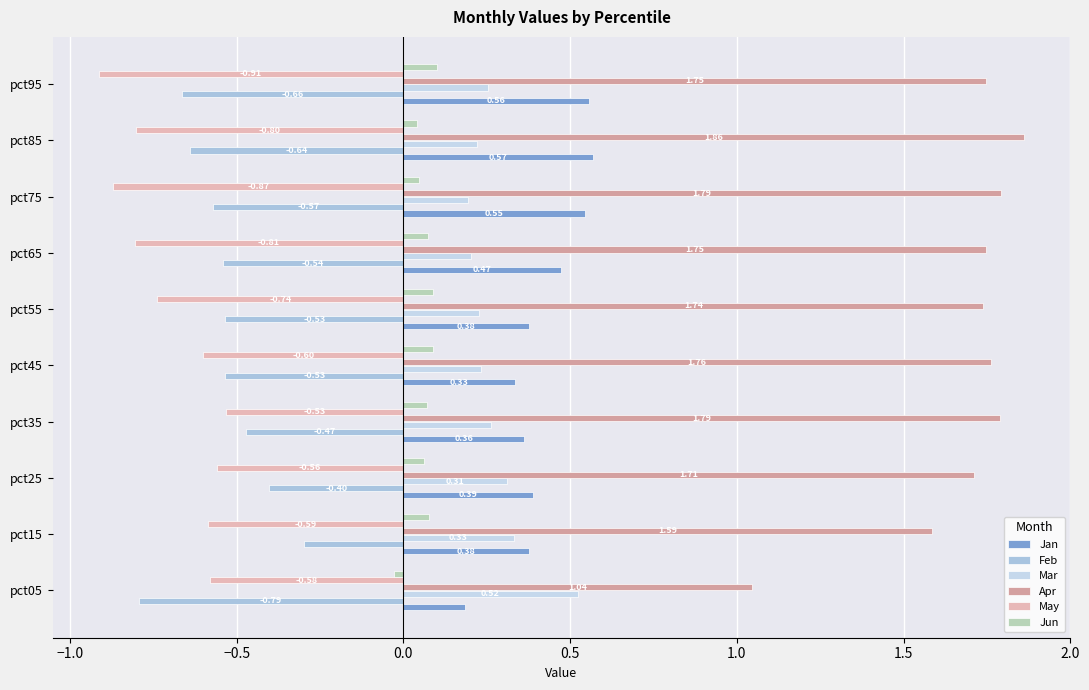

What is the lowest value of the Apr series?

1.0